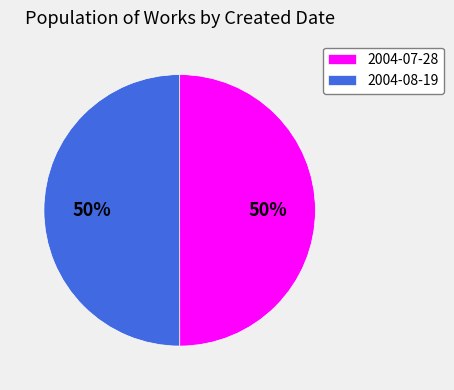

Approximately how many times larger is the value at 2004-07-28 compared to 2004-08-19?

1.0